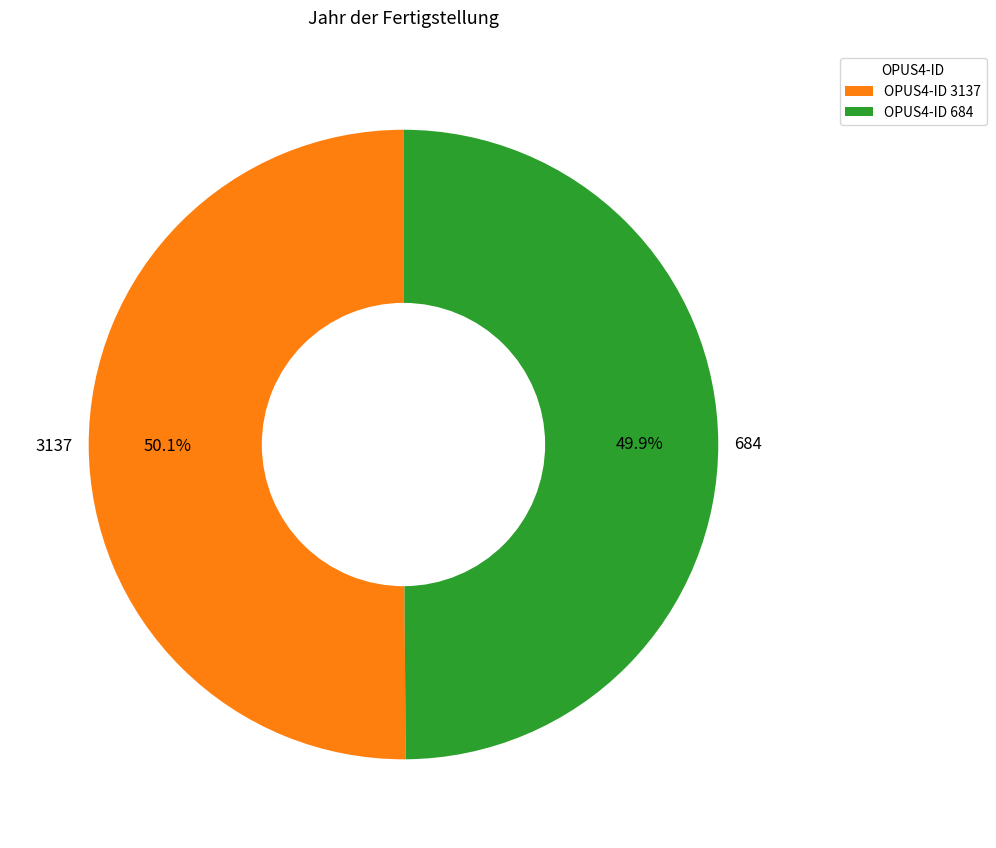

To the nearest percent, what is the average slice percentage?

50%